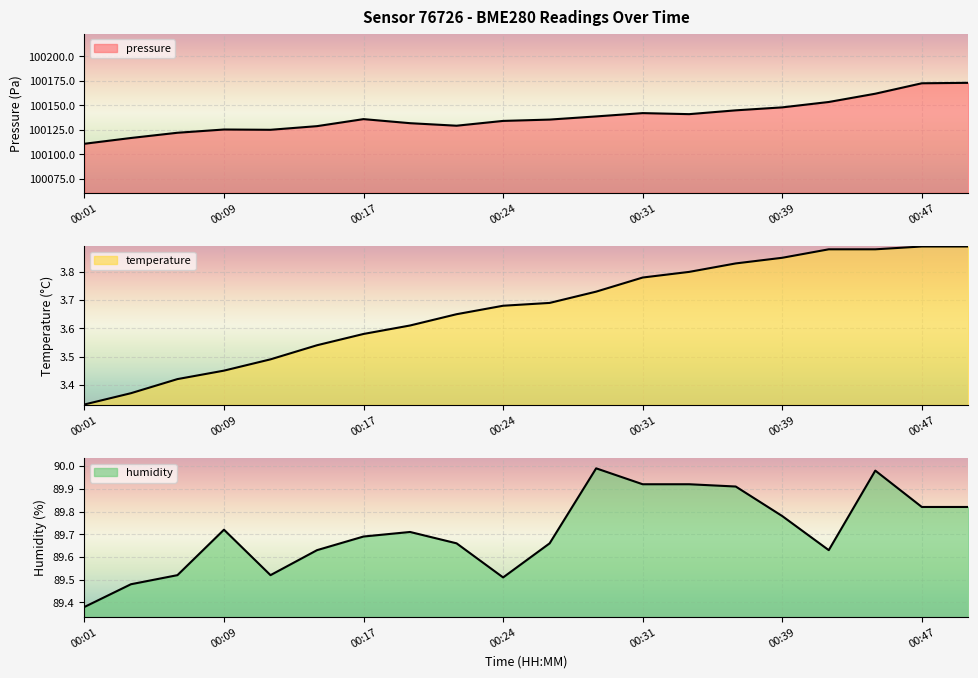

At how many categories does at least one series exceed 100137?

9